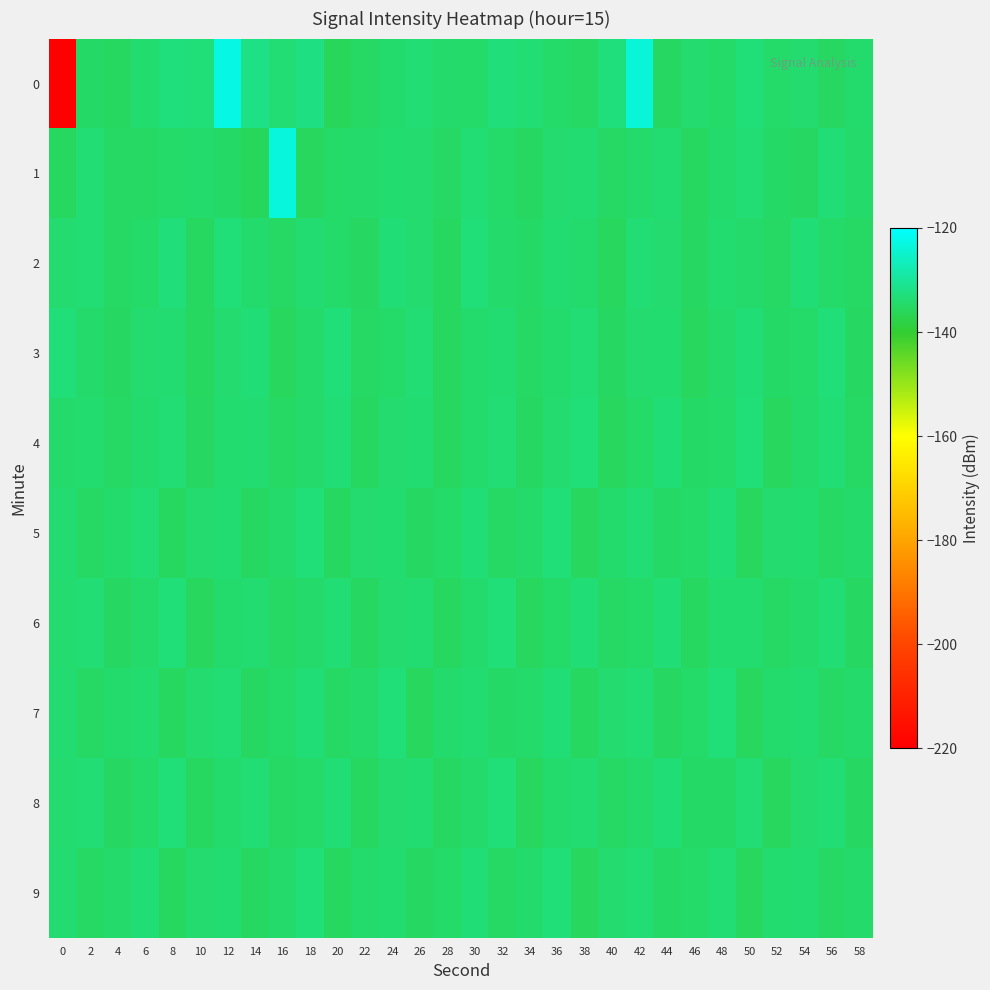

Count the number of data series in this chart.

10